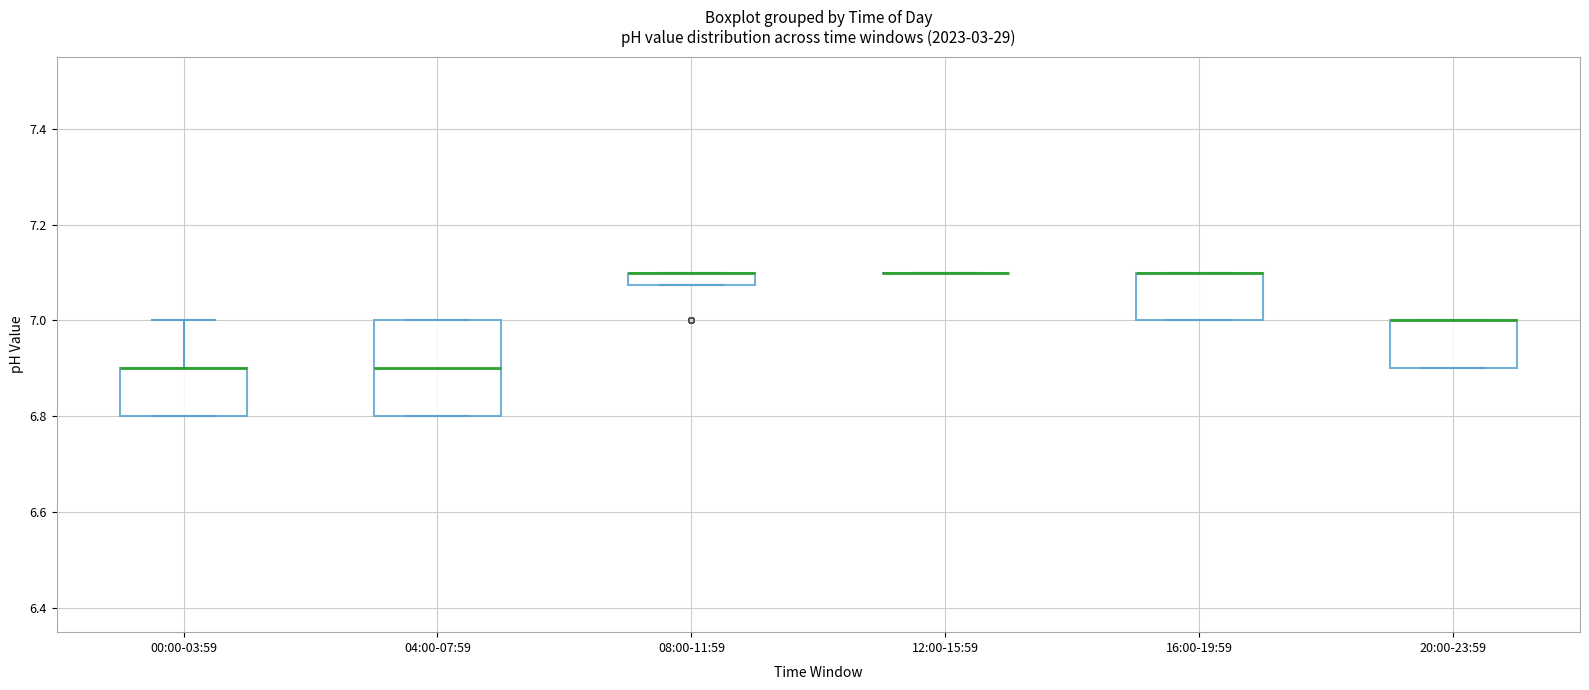

Which box is the tallest, from its lower edge to its upper edge?

04:00-07:59